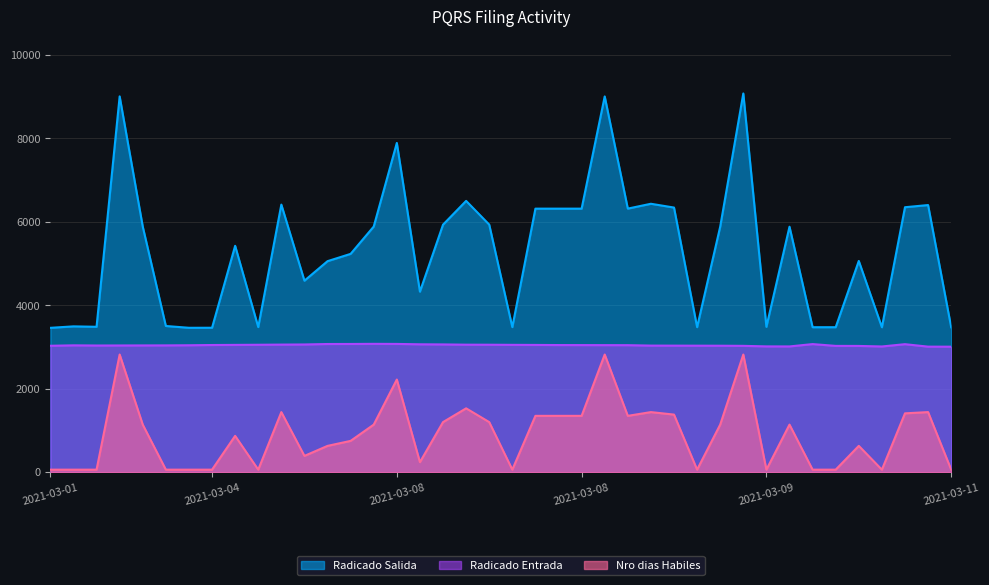

What is the difference between the highest and lowest values at 2021-03-04?

3402